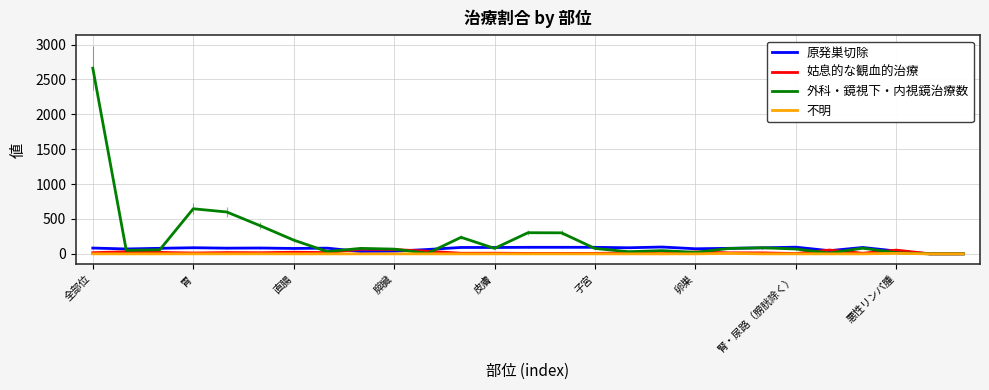

Which series has the largest total across all categories?

外科・鏡視下・内視鏡治療数